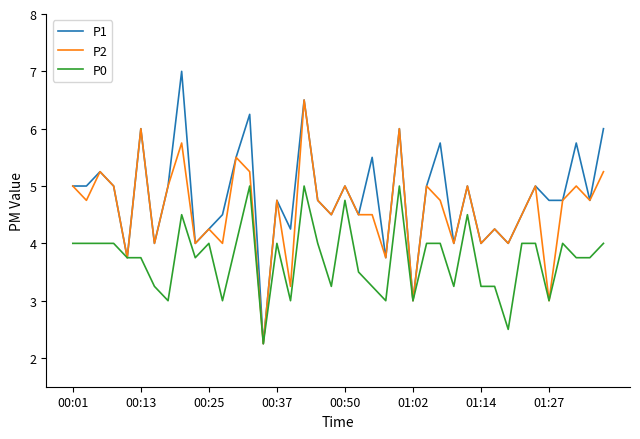

Which series has the widest spread of values?

P1